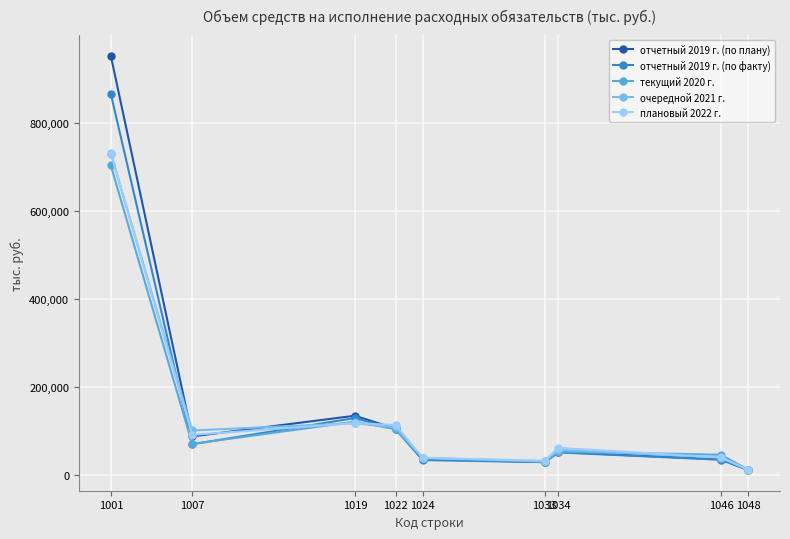

How many interior local peaks does the отчетный 2019 г. (по плану) series have?

2